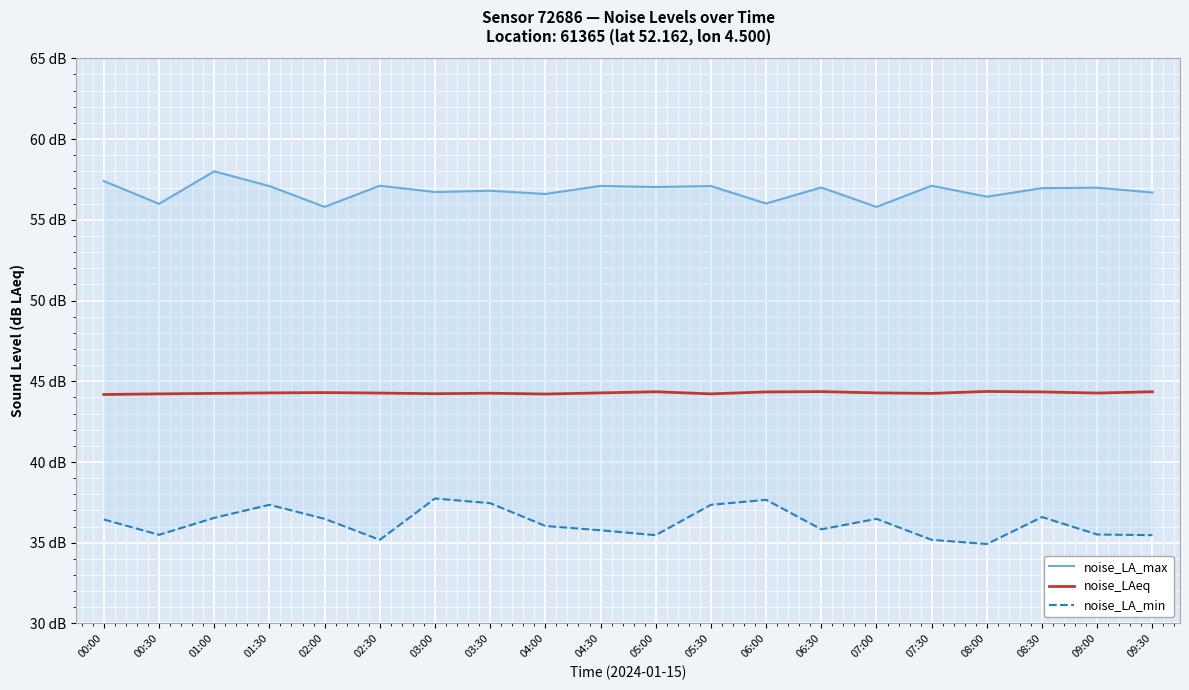

What is the maximum value shown in the chart?

58.0